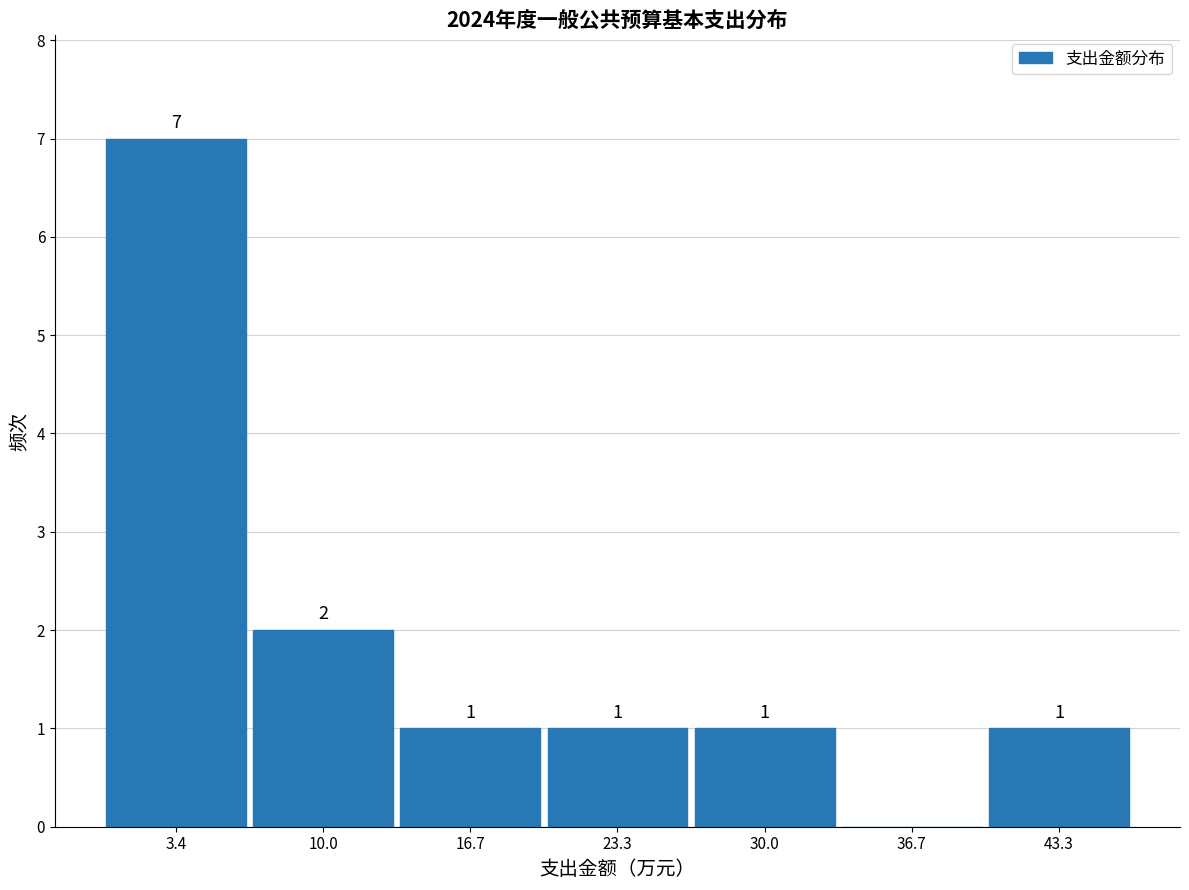

Which range on the x-axis has the tallest bar?

0 to 7